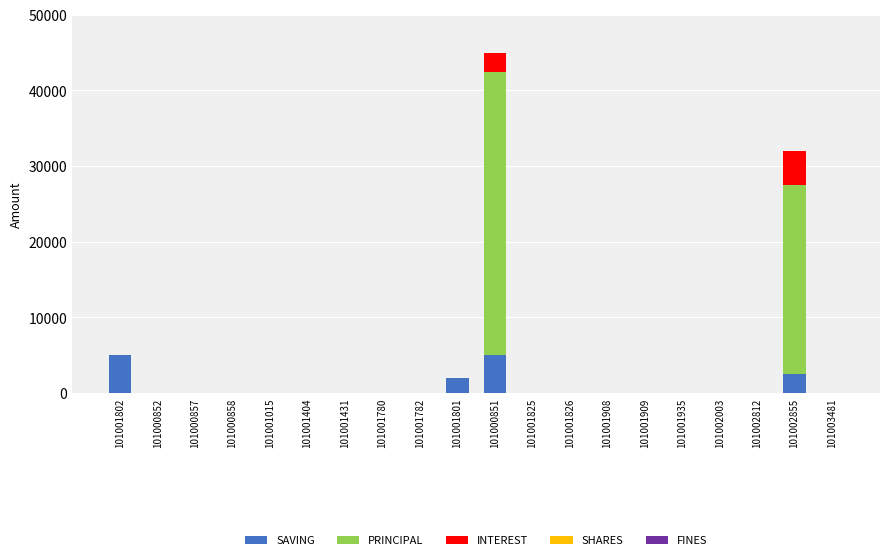

How many data points does each series have?

20